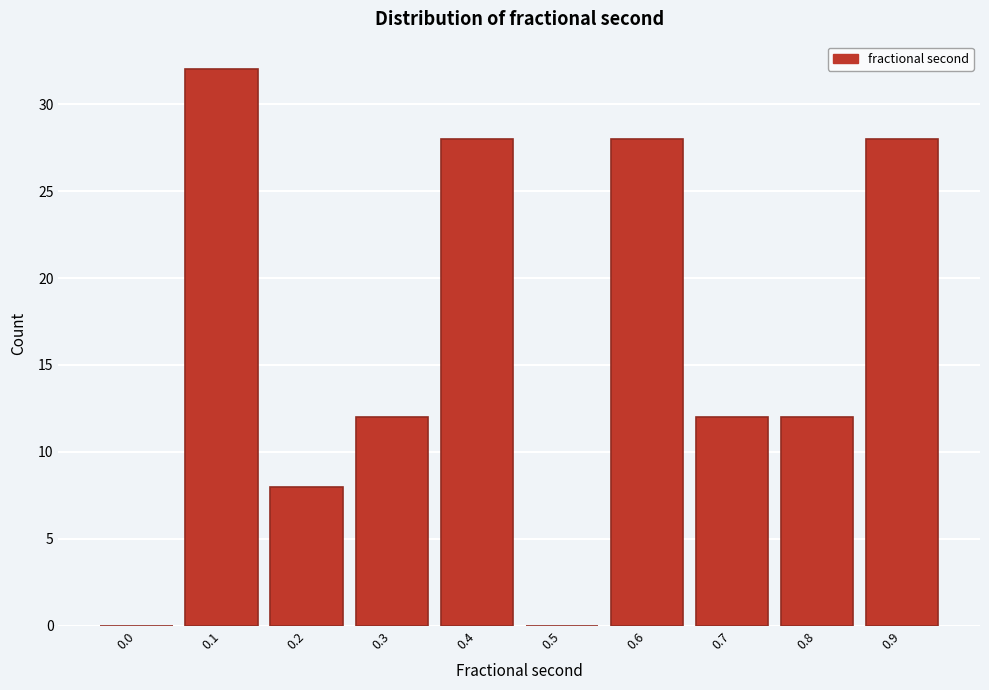

Reading left to right, list all the values displayed in this chart.

0.0=0	0.1=32	0.2=8	0.3=12	0.4=28	0.5=0	0.6=28	0.7=12	0.8=12	0.9=28